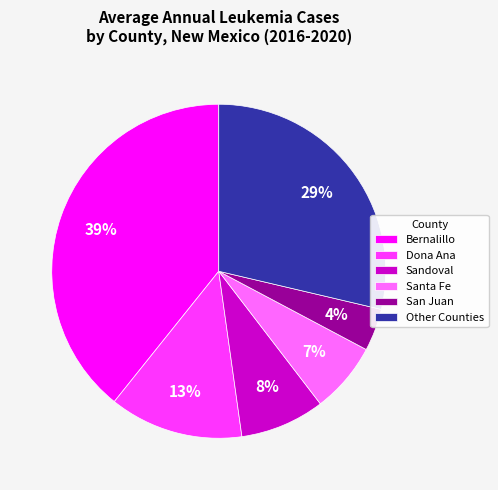

To the nearest percent, what is the difference between the largest and smallest slice percentages?

35%